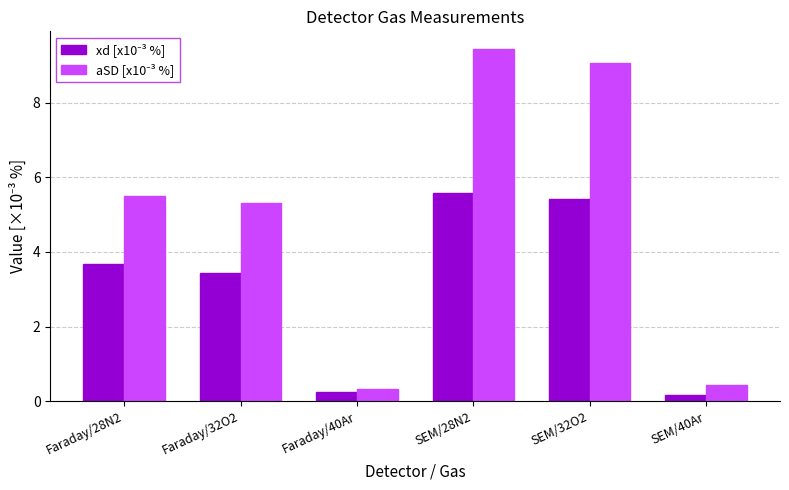

Which category has the highest value across all series?

SEM/28N2